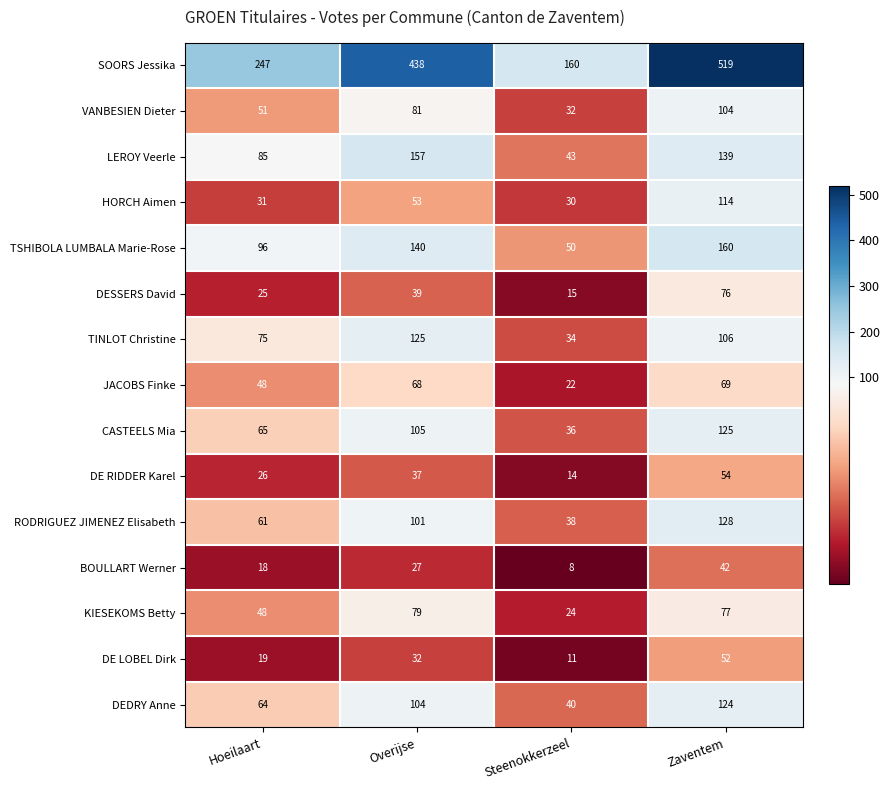

What is the sum of all TINLOT Christine values?

340